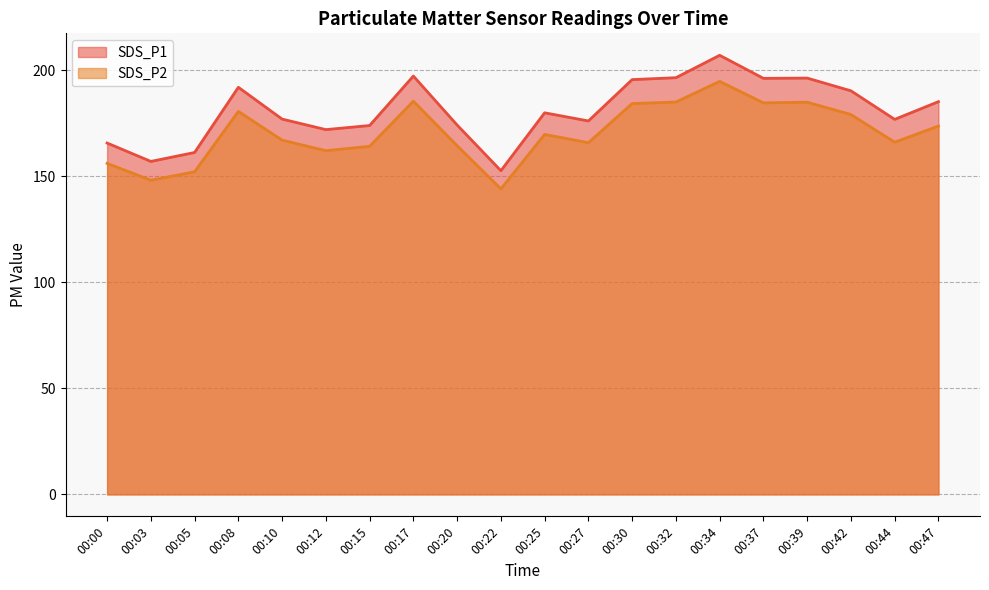

True or false: SDS_P2 and SDS_P1 cross at least once.

False